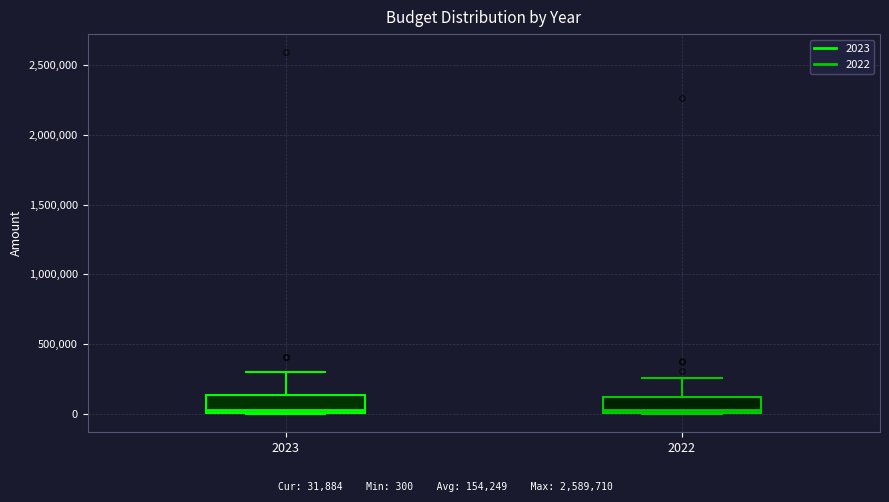

Reading left to right, read every box against the y-axis: the position of its median line, the range the box covers, and the ends of its whiskers. The values are not printed on the chart, so give them approximately, as read against the axis.

2023: median 50000, box 0 to 150000, whiskers 0 to 300000
2022: median 50000, box 0 to 100000, whiskers 0 to 250000